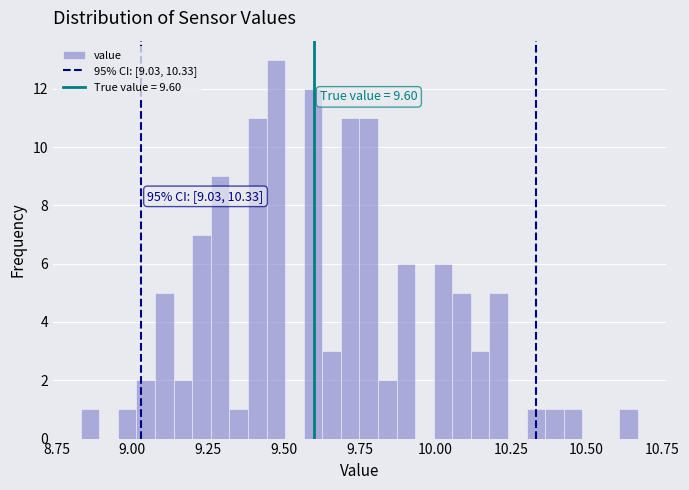

Around what value on the x-axis is the tallest bar? Give the approximate position of its centre, as read against the axis.

9.45